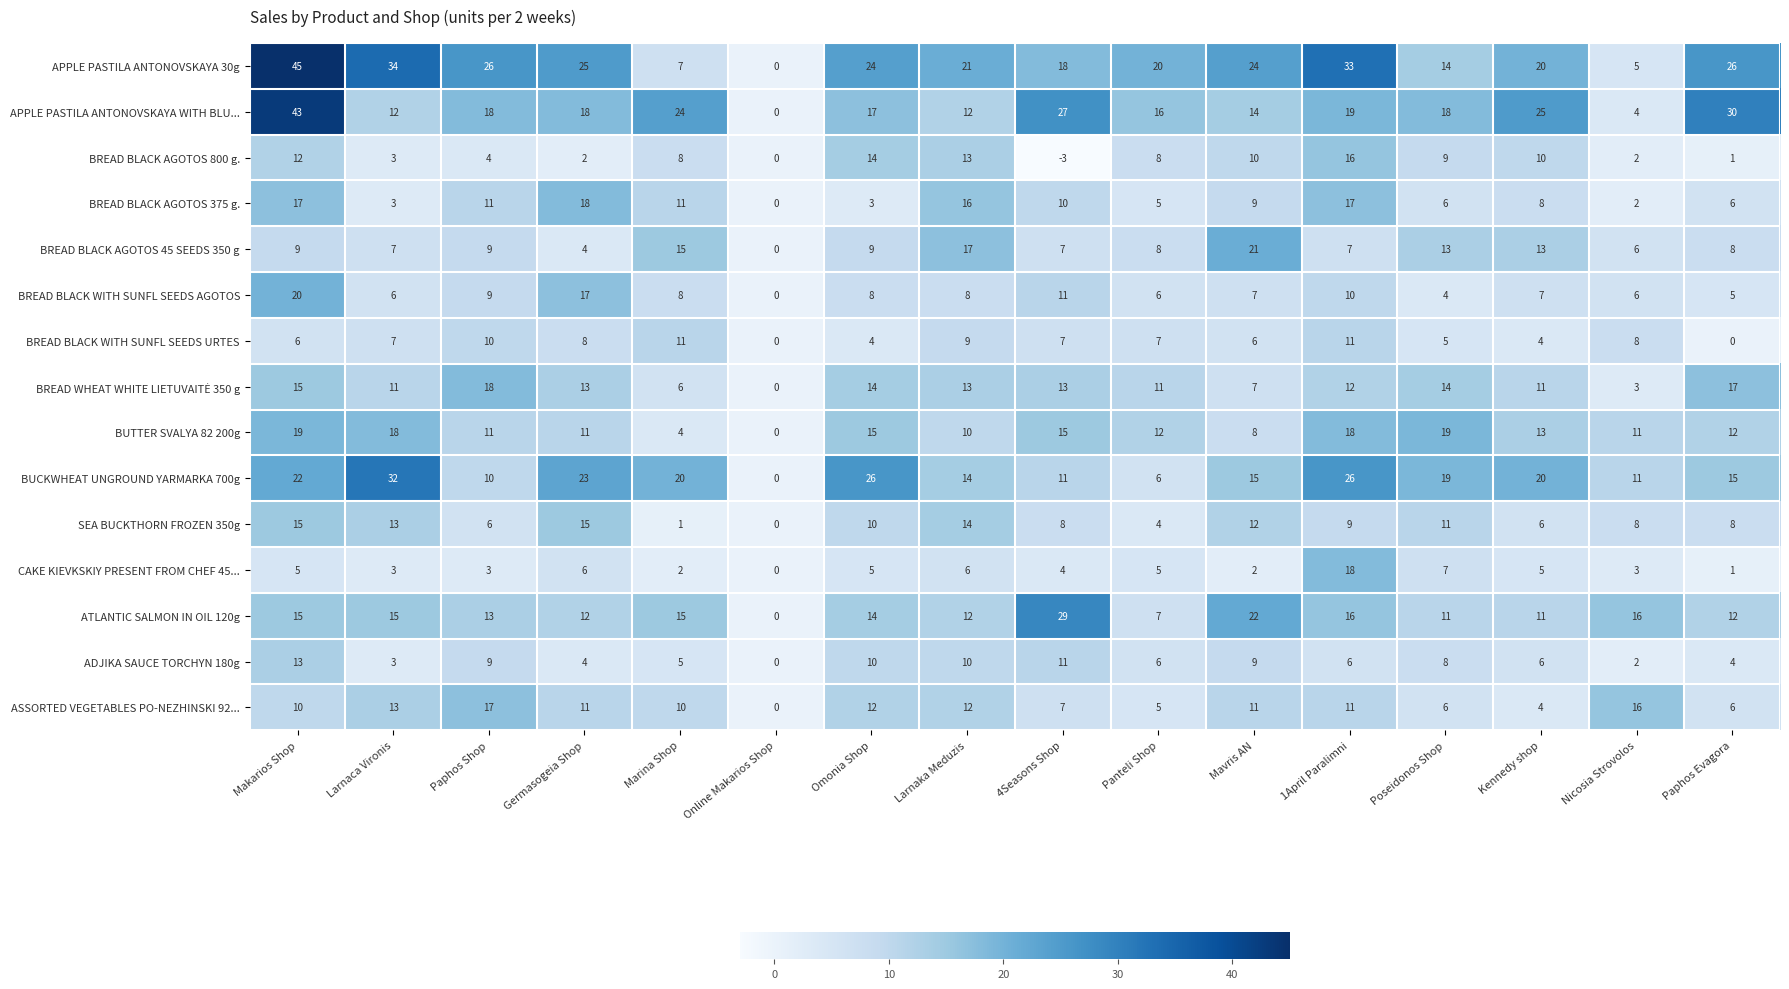

What is the average value of the BREAD BLACK WITH SUNFL SEEDS AGOTOS series?

8